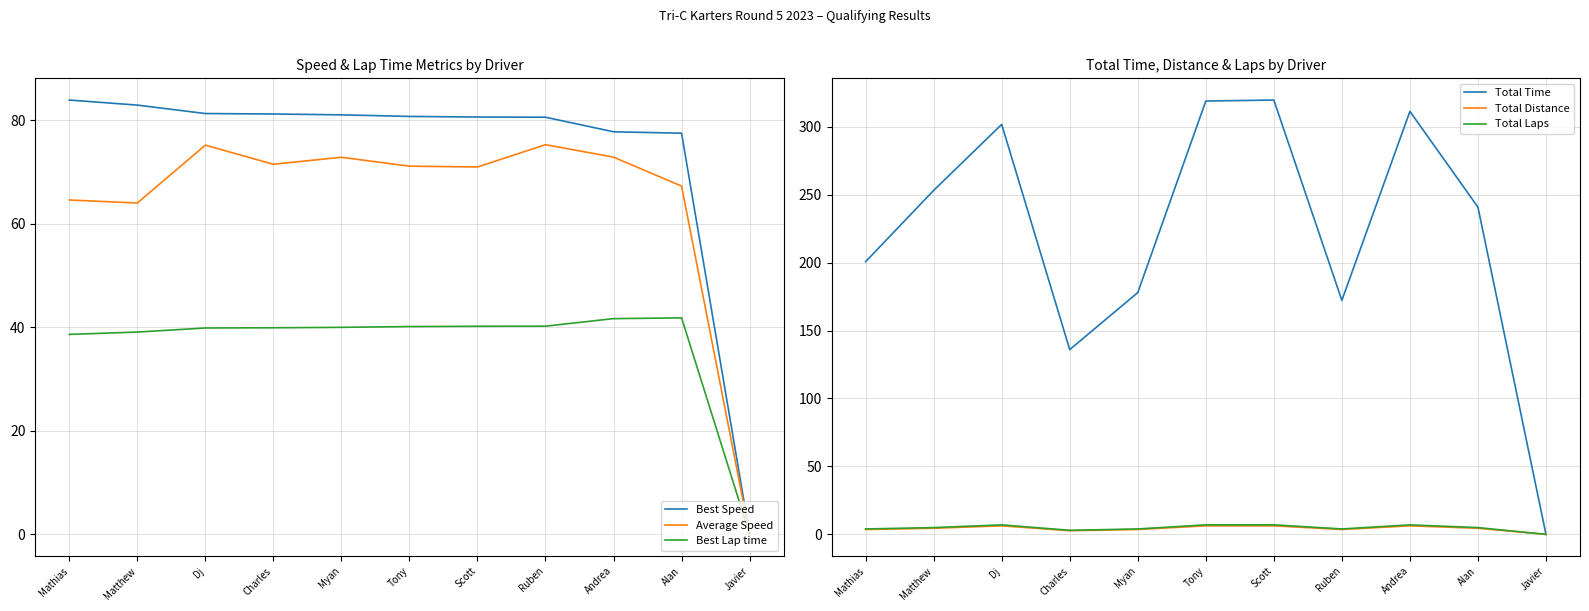

Which category has the highest value in the Total Laps series?

Dj